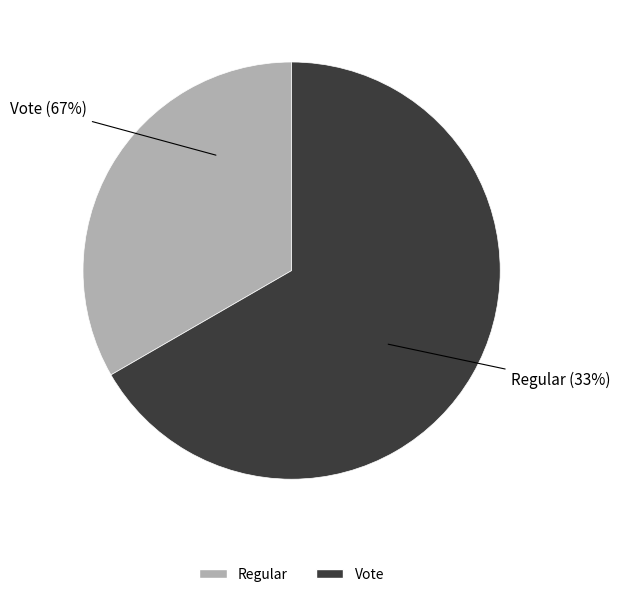

What percentage is the Vote slice, to the nearest percent?

67%